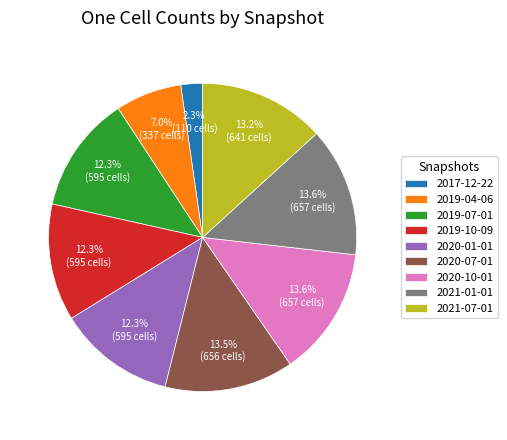

Between 2020-10-01 and 2017-12-22, which is larger?

2020-10-01